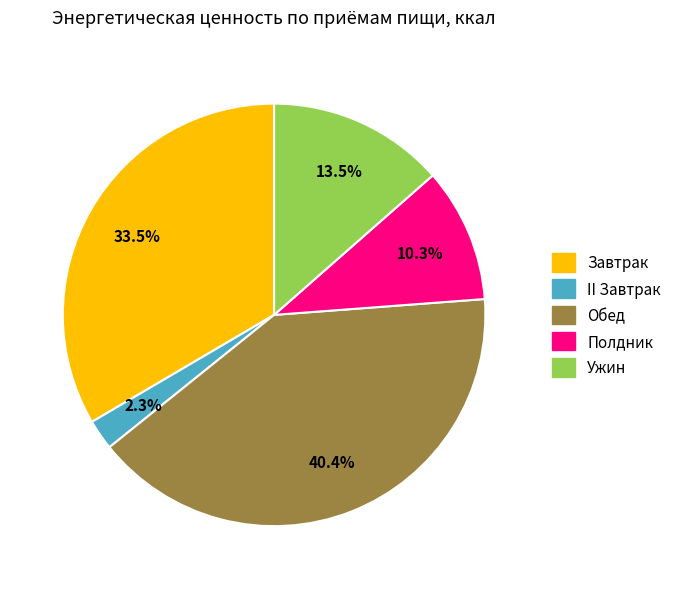

What percentage is the Обед slice, to the nearest percent?

40%